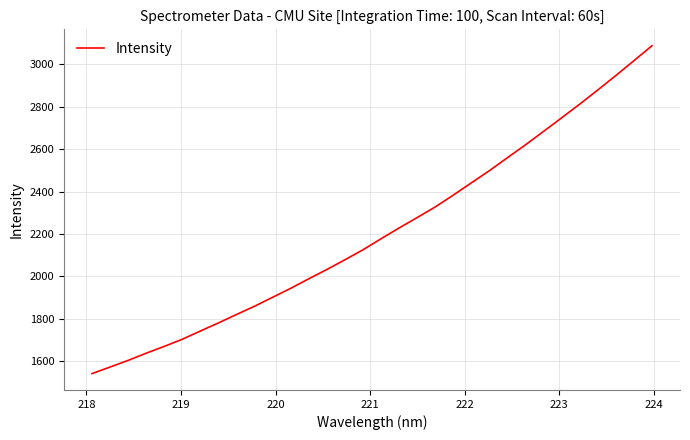

What is the difference between the maximum and minimum values?

1546.5